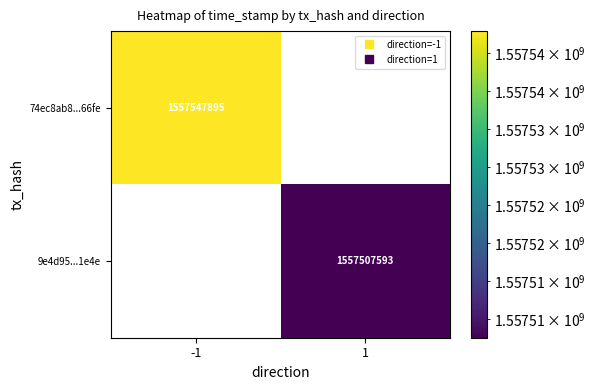

What is the greatest value displayed?

1557547895